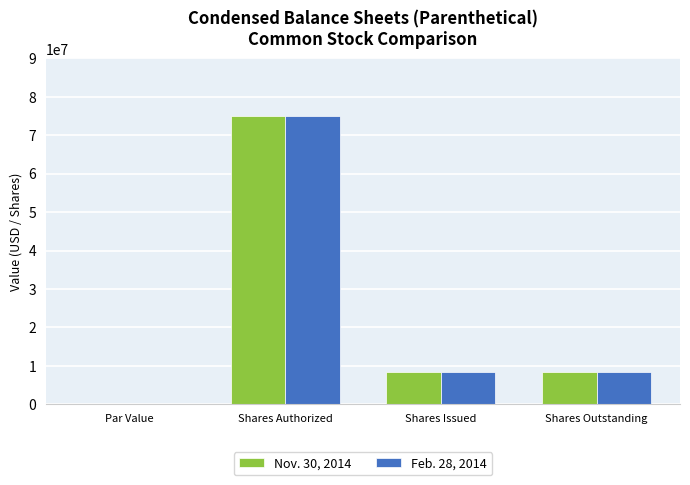

How many categories are shown in the chart?

4